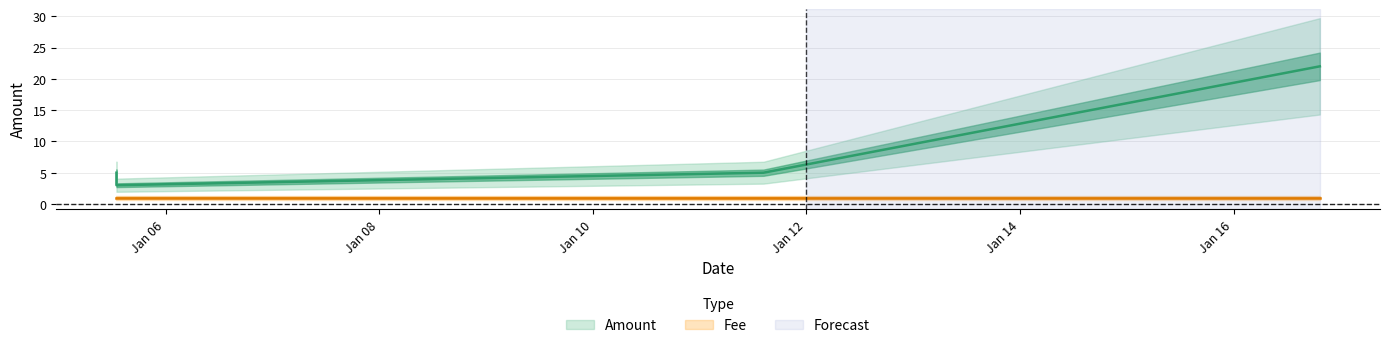

At which category does the chart reach its minimum across all series?

2017-01-16 19:23:48